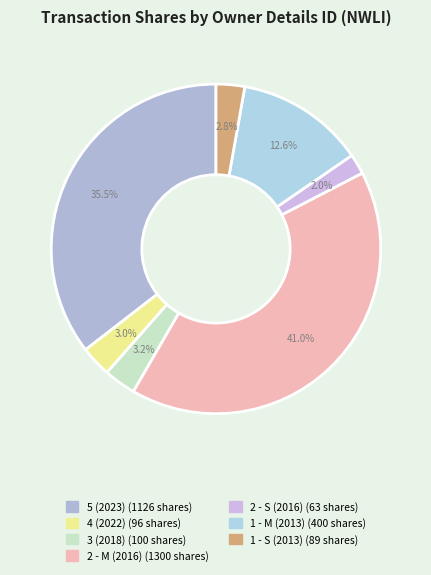

Which slice is the smallest?

rptOwnerDetailsId 2 (S)